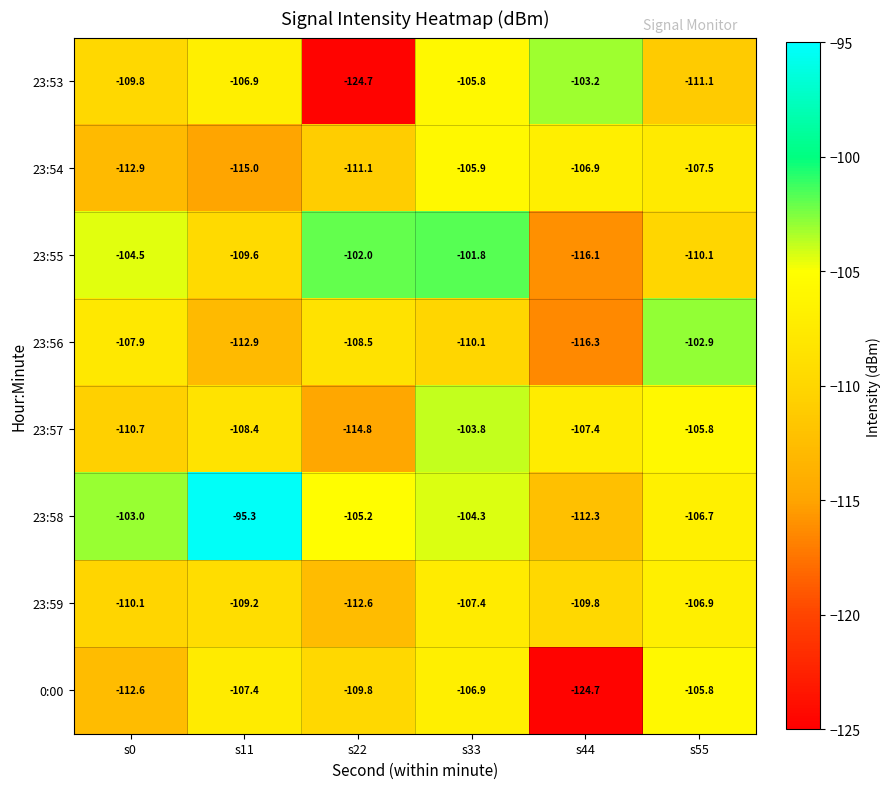

Which series has the largest total across all categories?

23:58